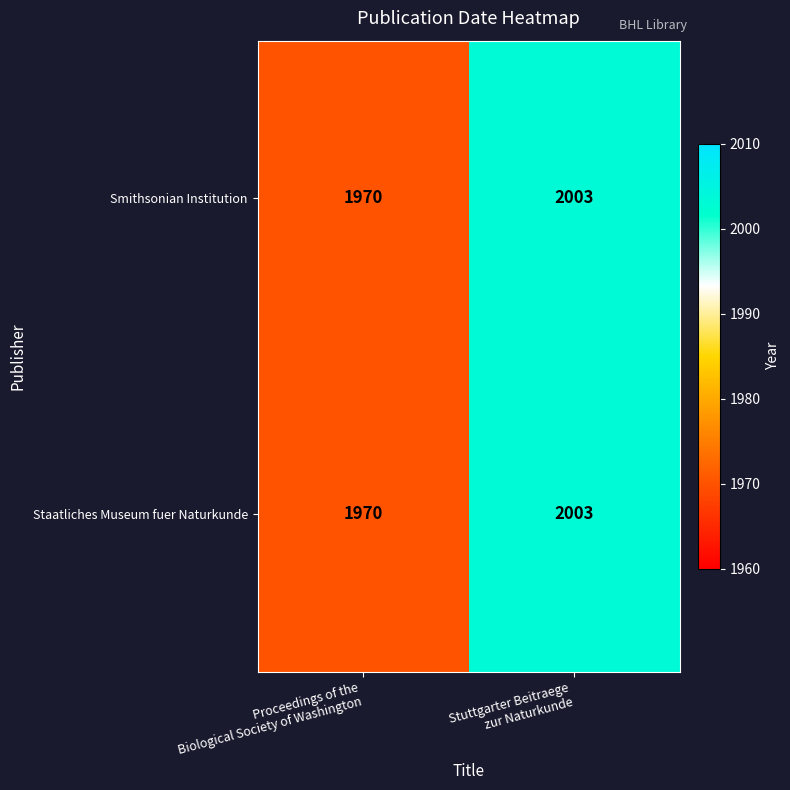

What is the highest value of the Smithsonian Institution series?

2003